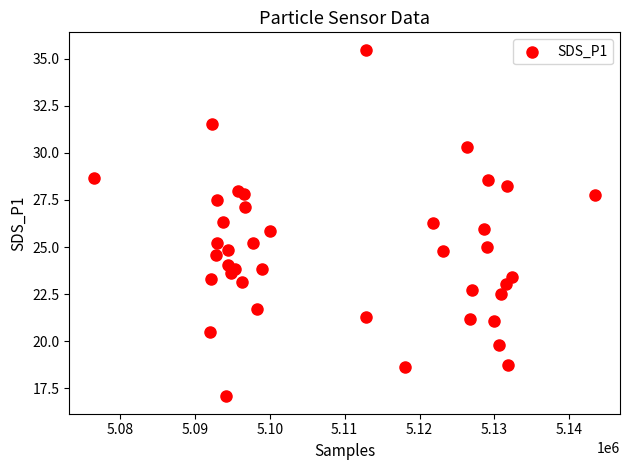

How many data points are displayed?

40